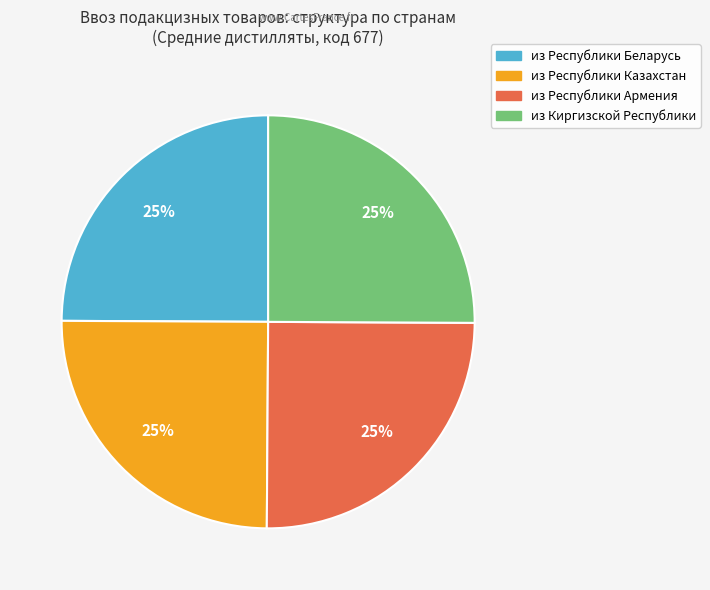

Approximately how many times larger is the value at из Республики Беларусь compared to из Республики Казахстан?

1.0